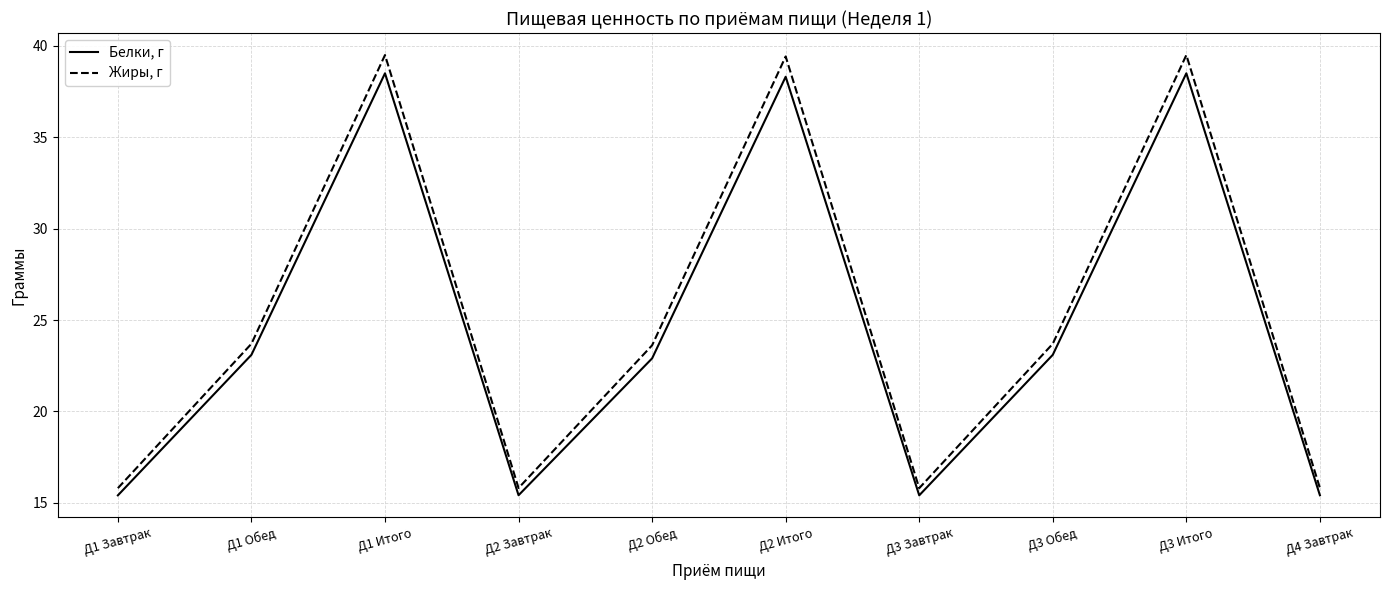

What is the minimum value for Белки, г?

15.4